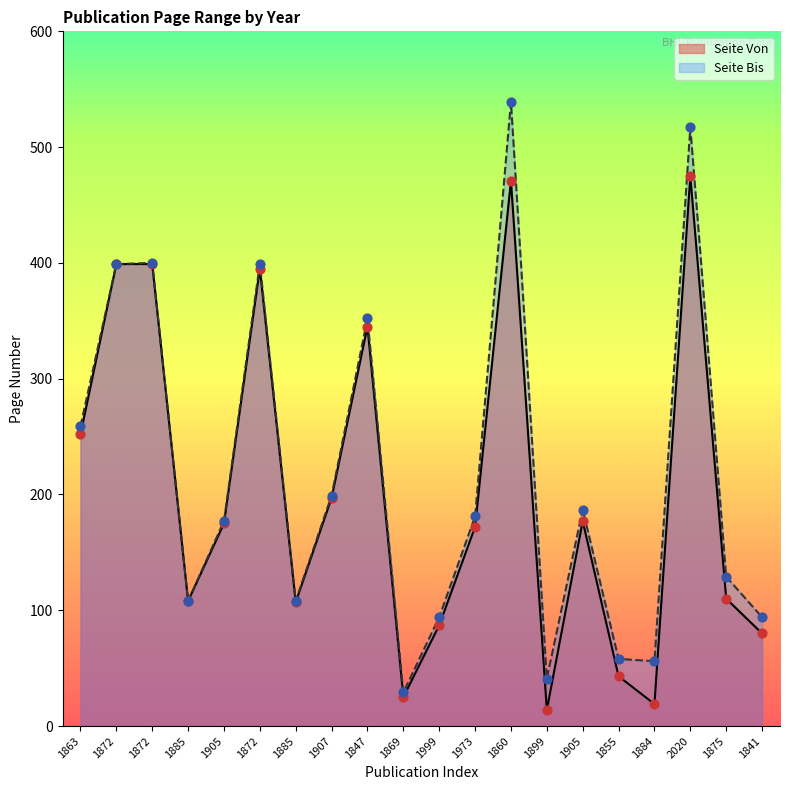

Which has a higher value, 1973 or 1907?

1907